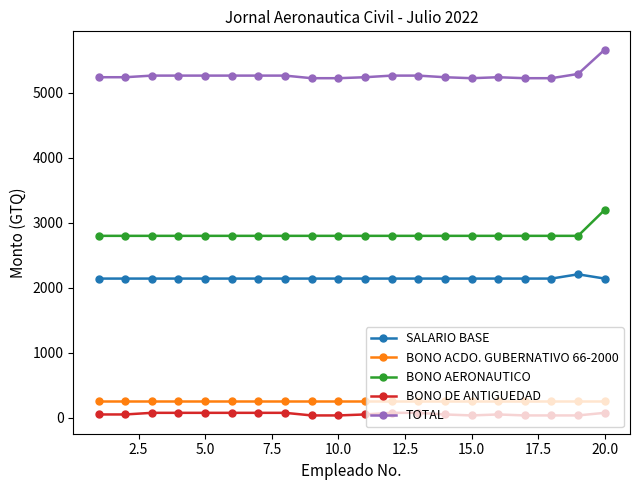

What is the value of the BONO ACDO. GUBERNATIVO 66-2000 point at the 11th from the left?

250.0